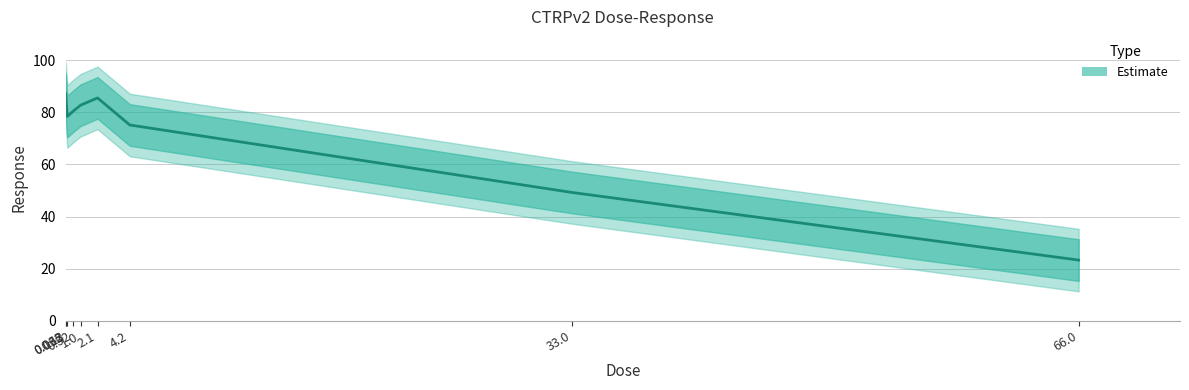

Rank the categories by value from lowest to highest.

66.0, 33.0, 4.2, 0.13, 0.52, 1.0, 0.065, 2.1, 0.032